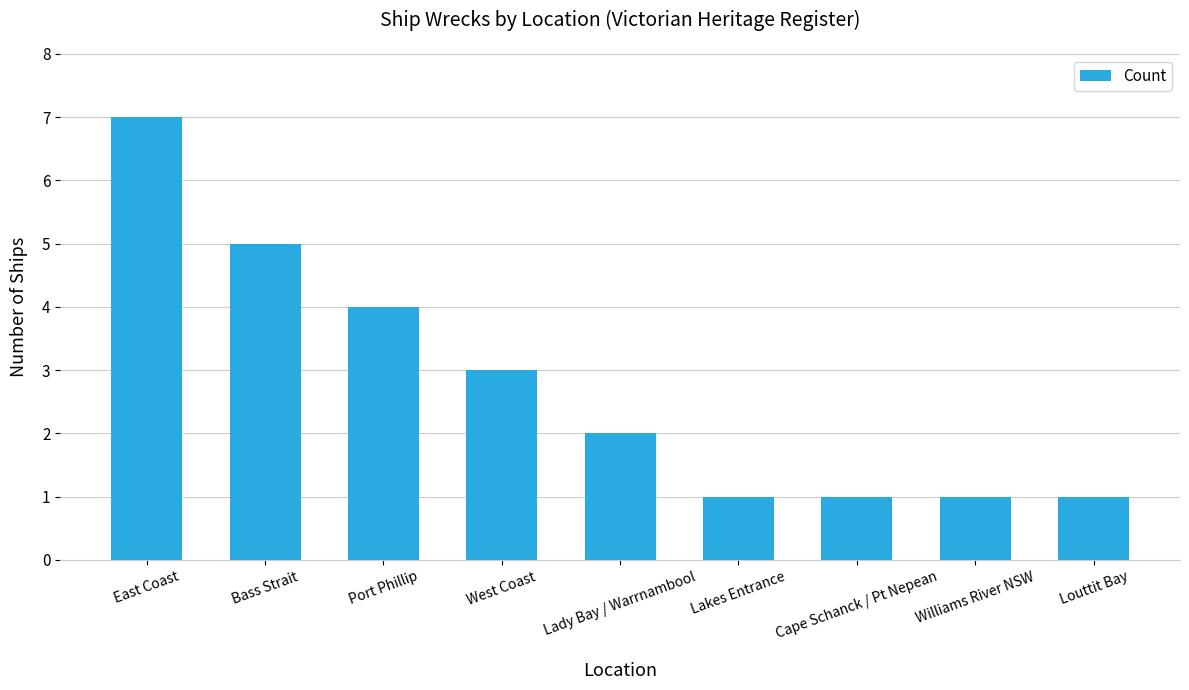

Approximately how many times larger is the value at East Coast compared to Lady Bay / Warrnambool?

3.5